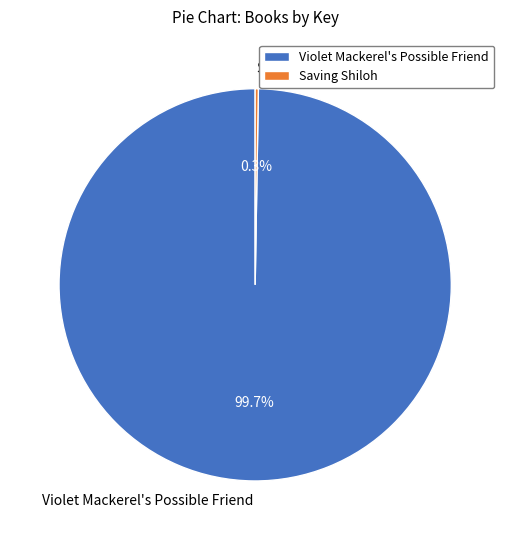

What is the majority slice?

Violet Mackerel's Possible Friend